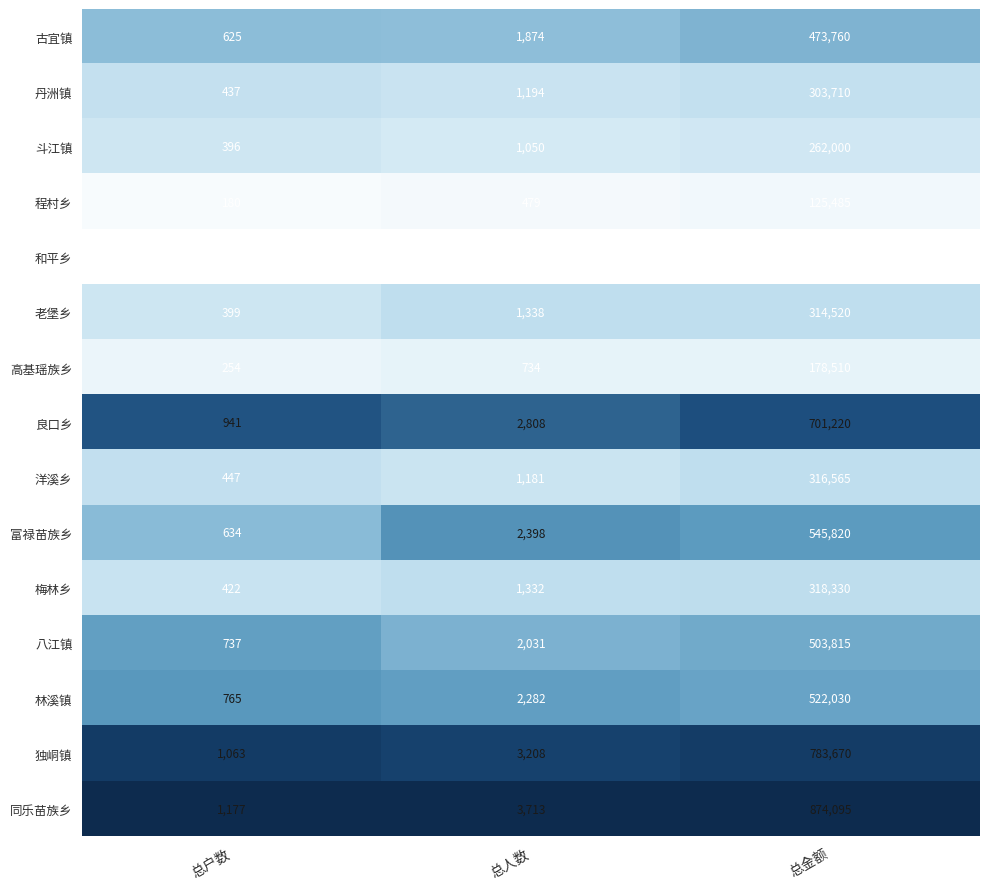

What is the difference between the highest and lowest values at 总金额?

810115